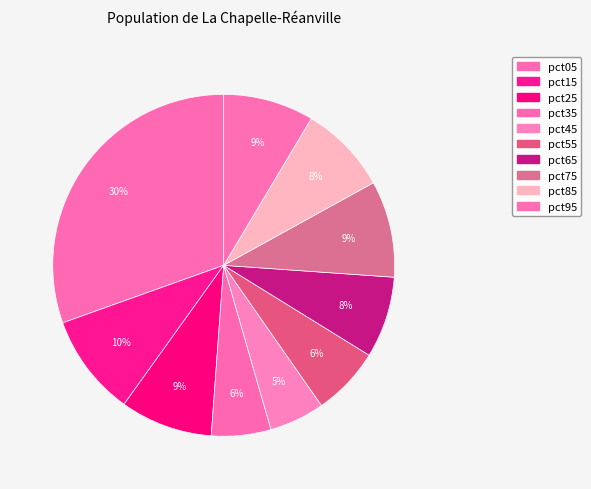

What percentage is NOT represented by pct55?

93.5%